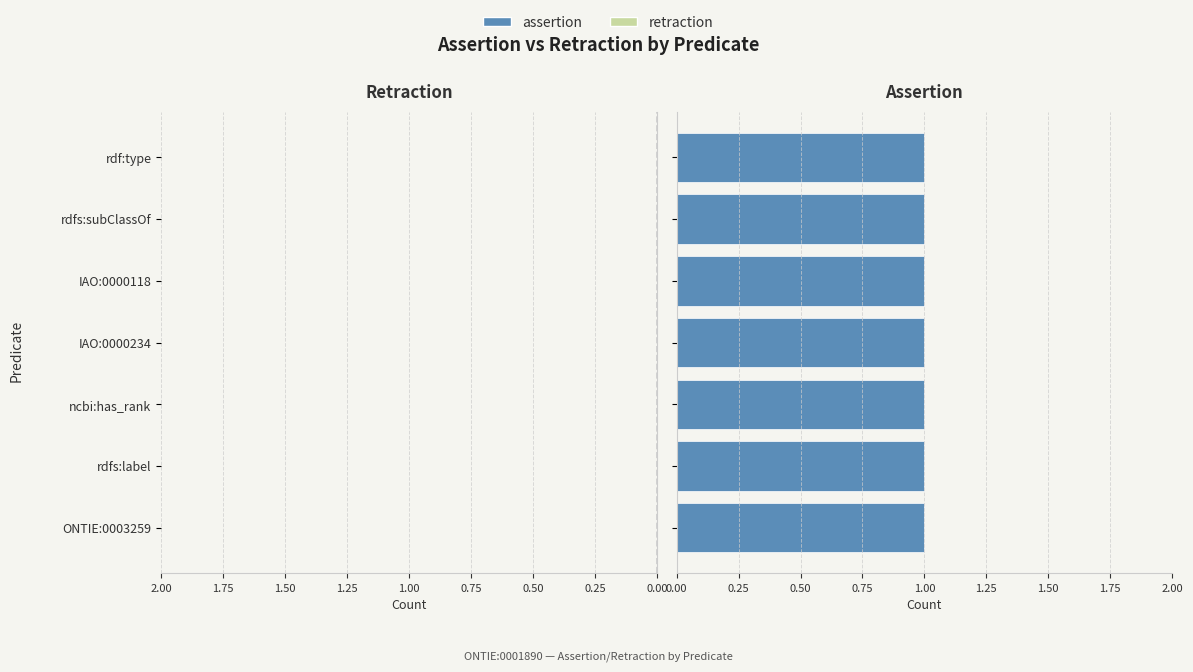

What is the difference between the highest and lowest values at rdfs:label?

1